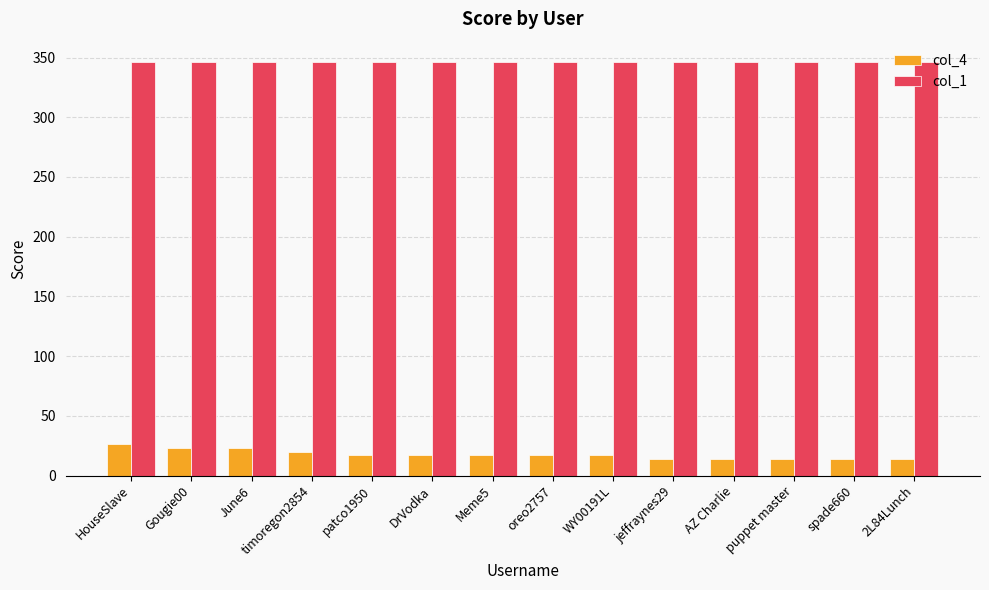

The value of col_1 at Gougie00 is 454. True or false?

False